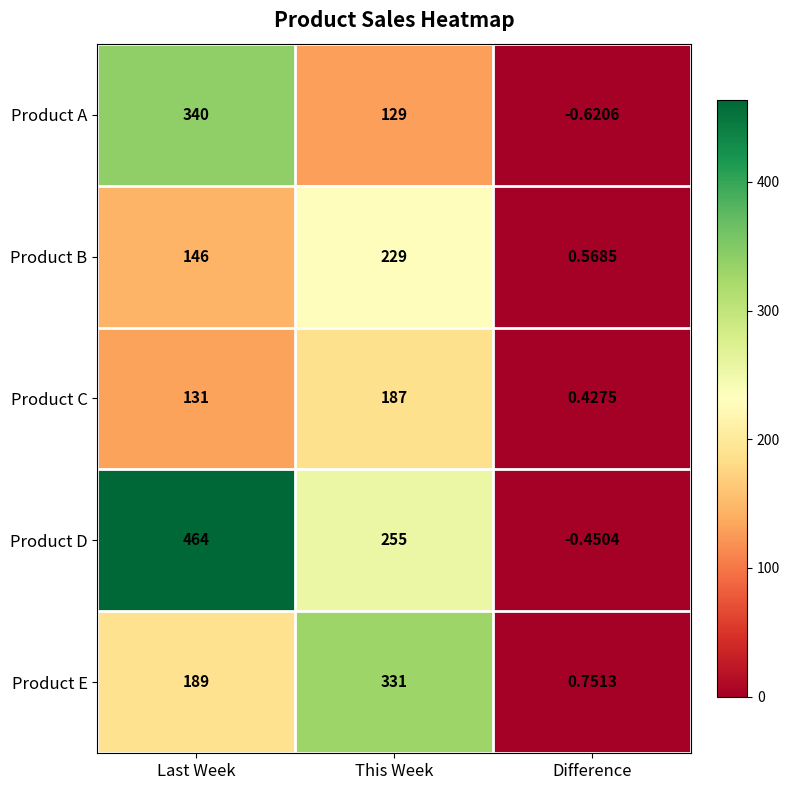

Where does the Product D series first go above 255?

Last Week